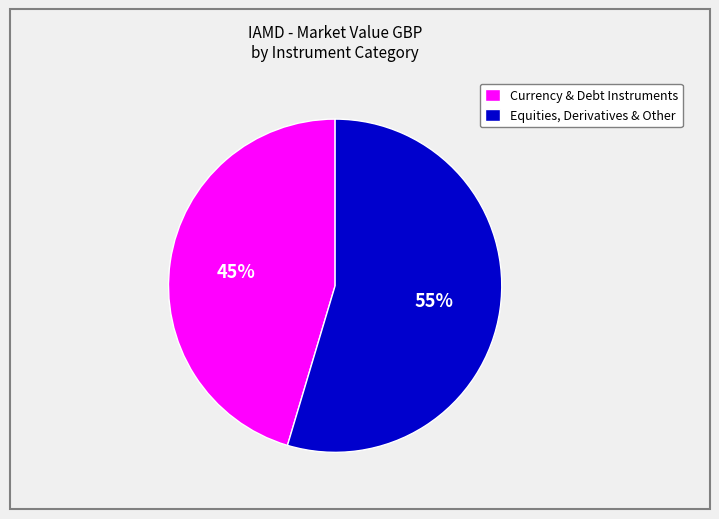

True or false: Equities, Derivatives & Other accounts for 49% of the total.

False